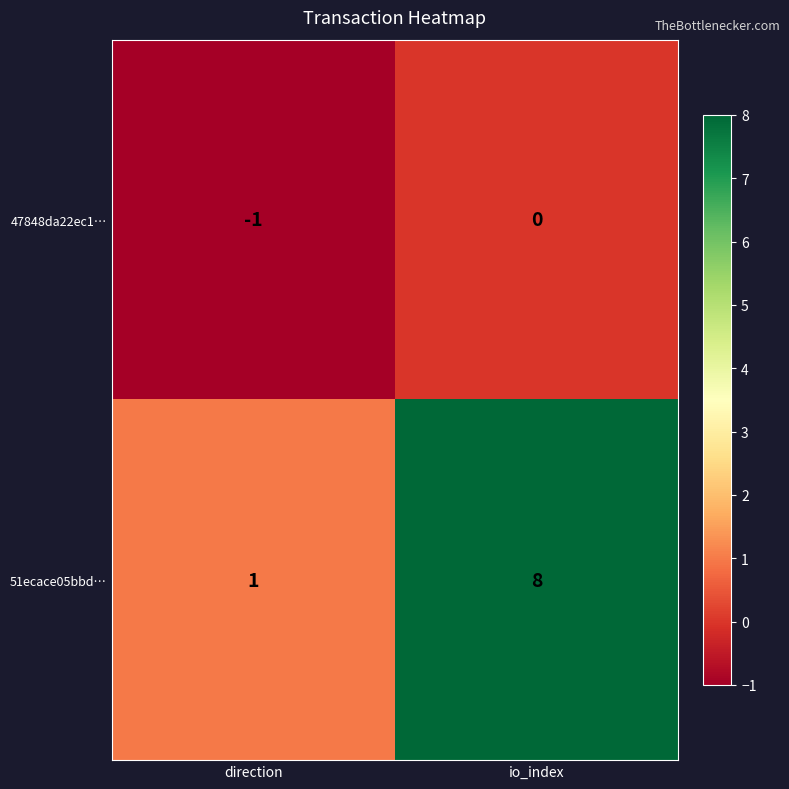

At which category is the sum across all series the highest?

io_index